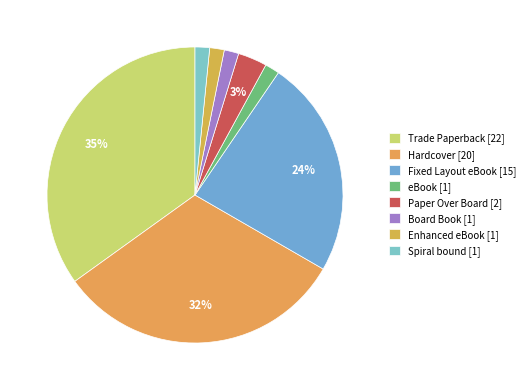

True or false: Enhanced eBook accounts for 16% of the total.

False